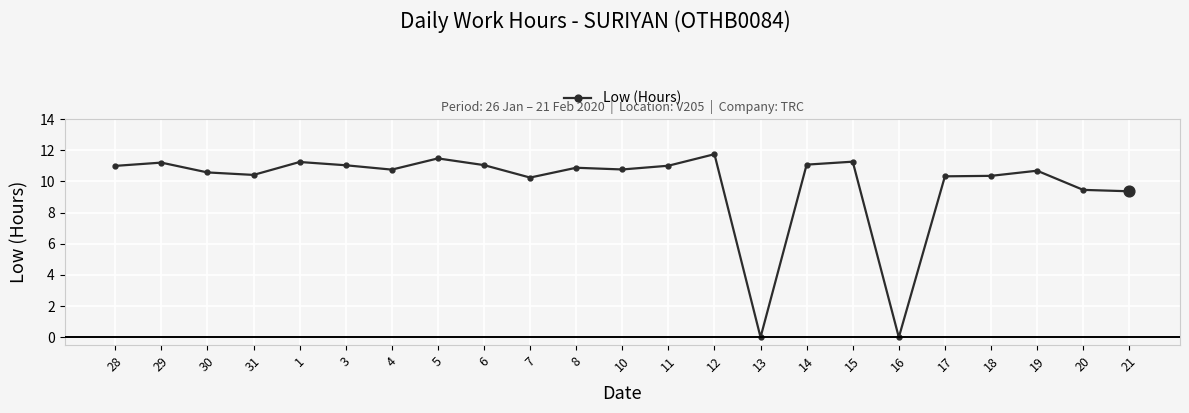

Between 13 and 28, which is larger?

28